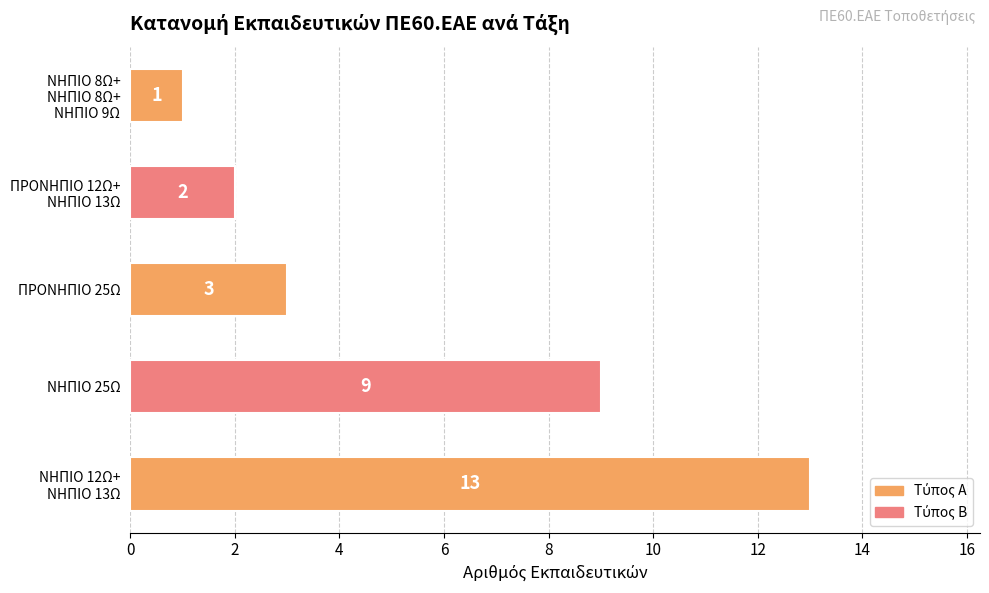

Rank the categories by value from lowest to highest.

ΝΗΠΙΟ 8Ω+
ΝΗΠΙΟ 8Ω+
ΝΗΠΙΟ 9Ω, ΠΡΟΝΗΠΙΟ 12Ω+
ΝΗΠΙΟ 13Ω, ΠΡΟΝΗΠΙΟ 25Ω, ΝΗΠΙΟ 25Ω, ΝΗΠΙΟ 12Ω+
ΝΗΠΙΟ 13Ω